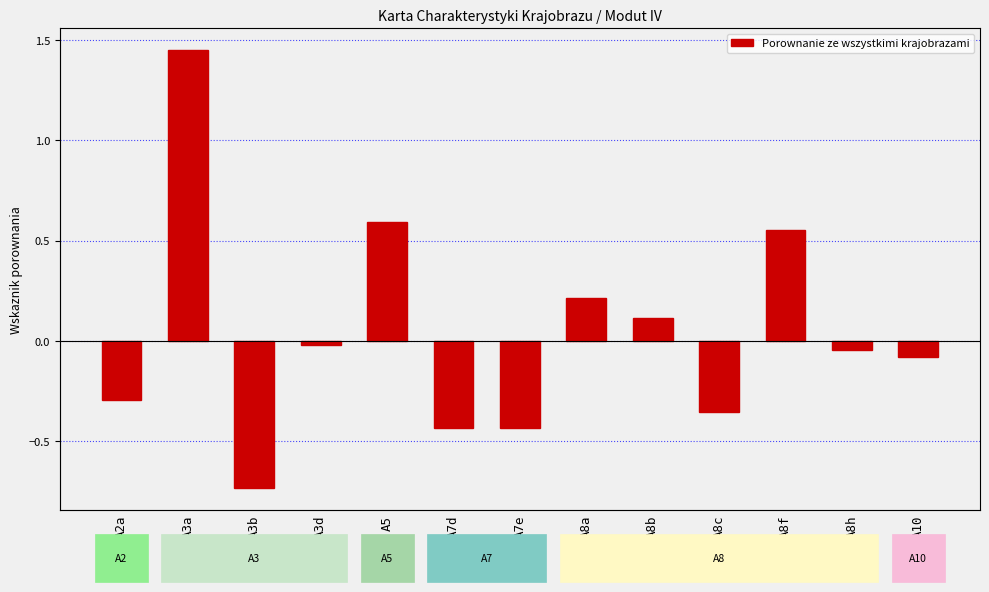

What position from the left is A8h?

12